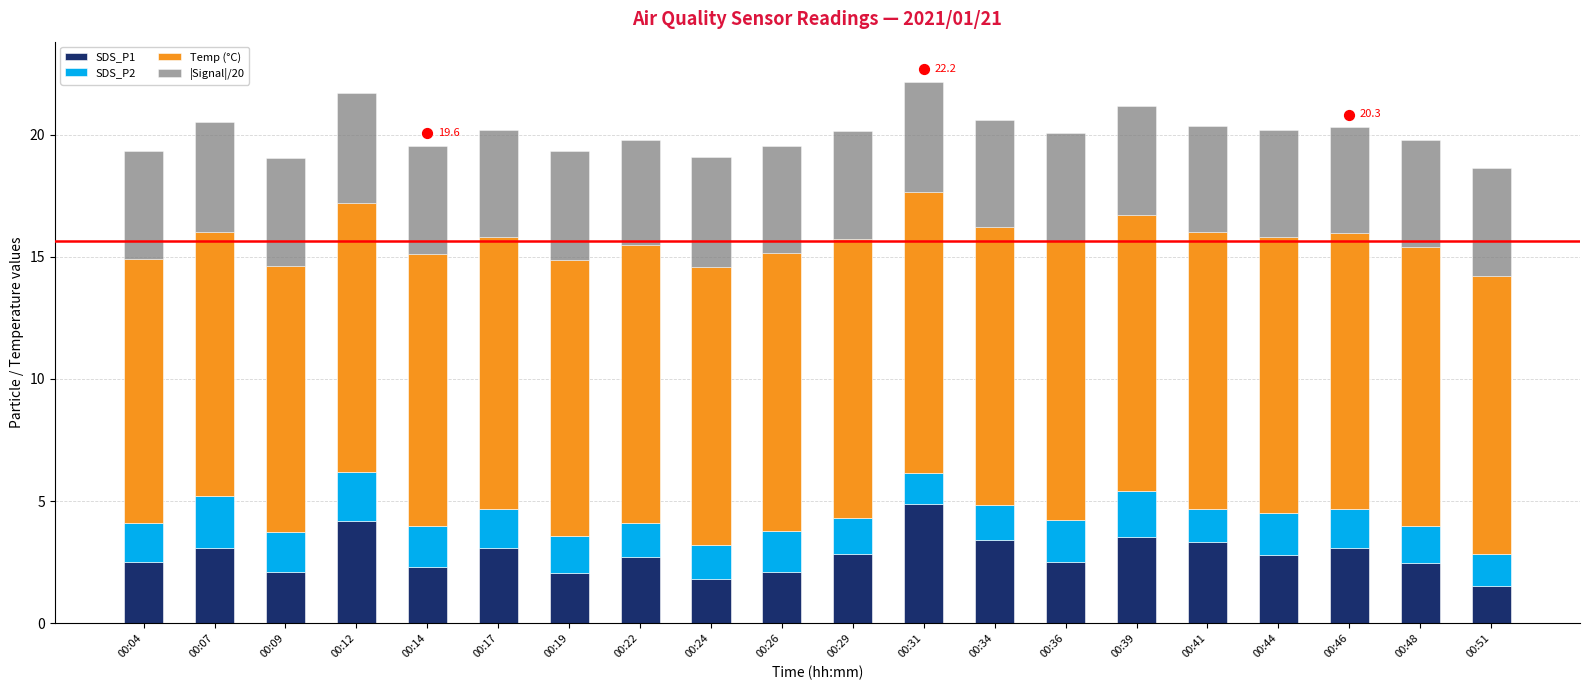

What is the total value across all series at 00:22?

19.8